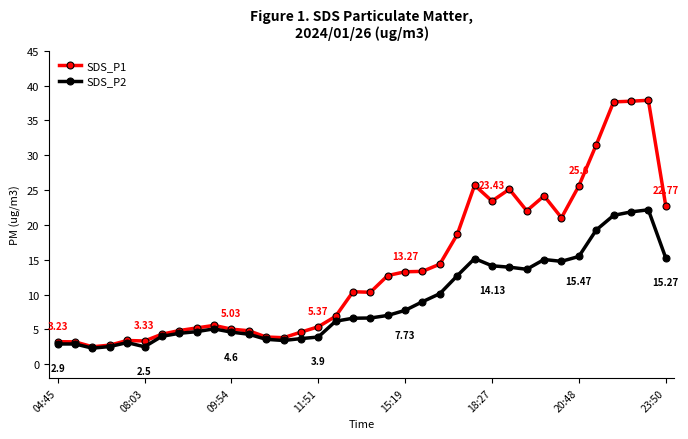

Which series has the largest range (max minus min)?

SDS_P1